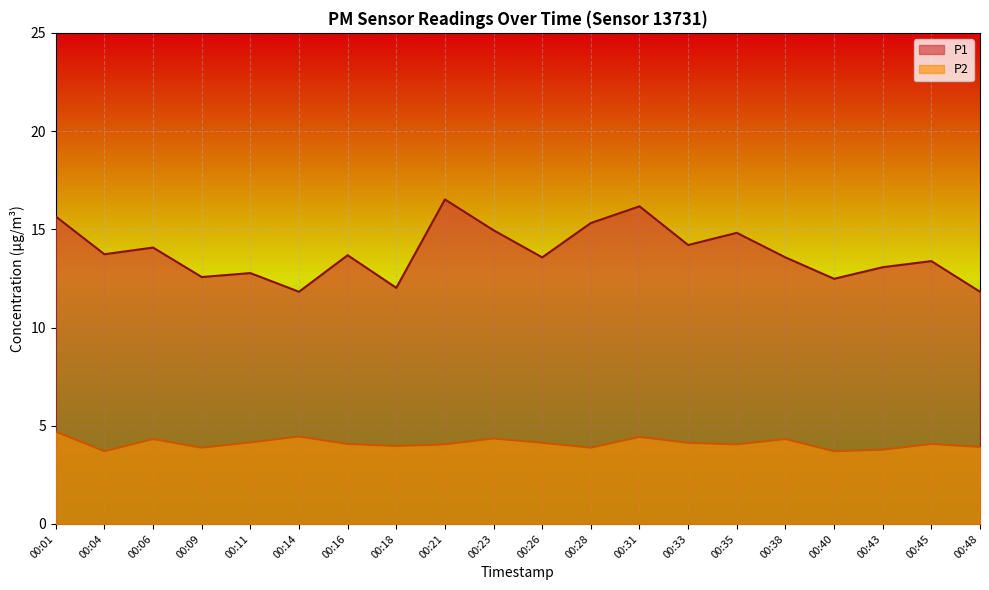

List the series in order of their peak value, lowest first.

P2, P1